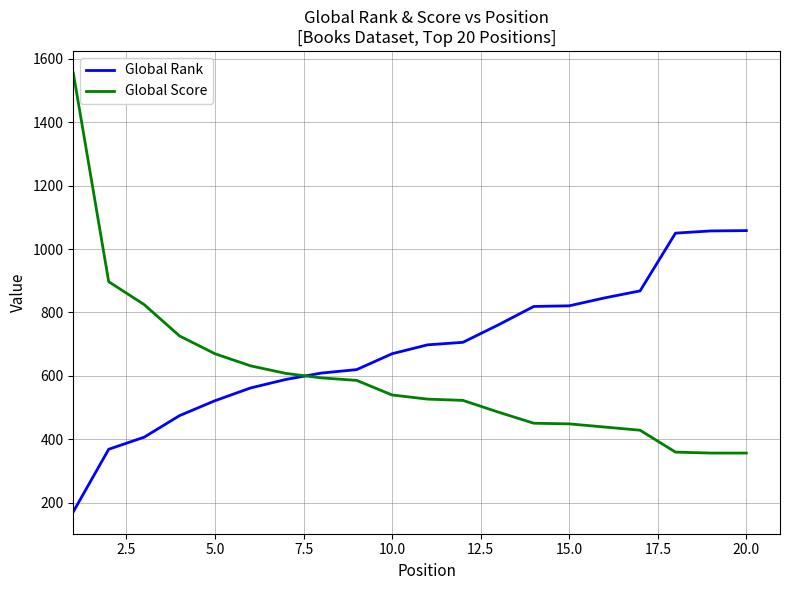

What is the difference between the second highest and minimum values in the Global Score series?

540